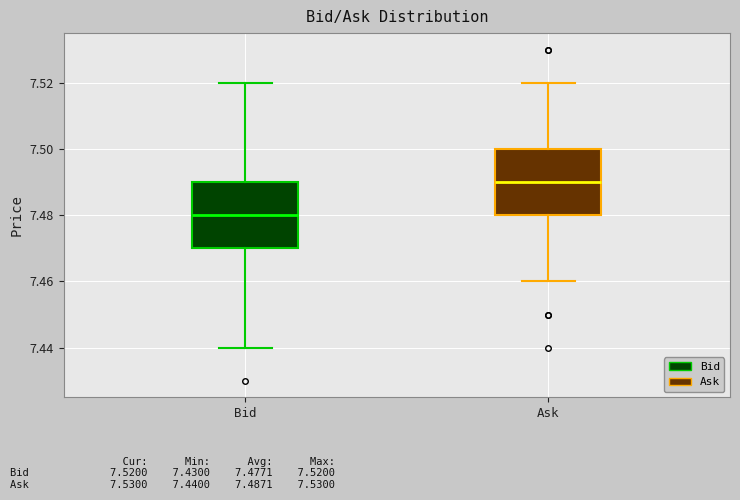

Reading left to right, read every box against the y-axis: the position of its median line, the range the box covers, and the ends of its whiskers. The values are not printed on the chart, so give them approximately, as read against the axis.

Bid: median 7.48, box 7.47 to 7.49, whiskers 7.44 to 7.52
Ask: median 7.49, box 7.48 to 7.50, whiskers 7.46 to 7.52